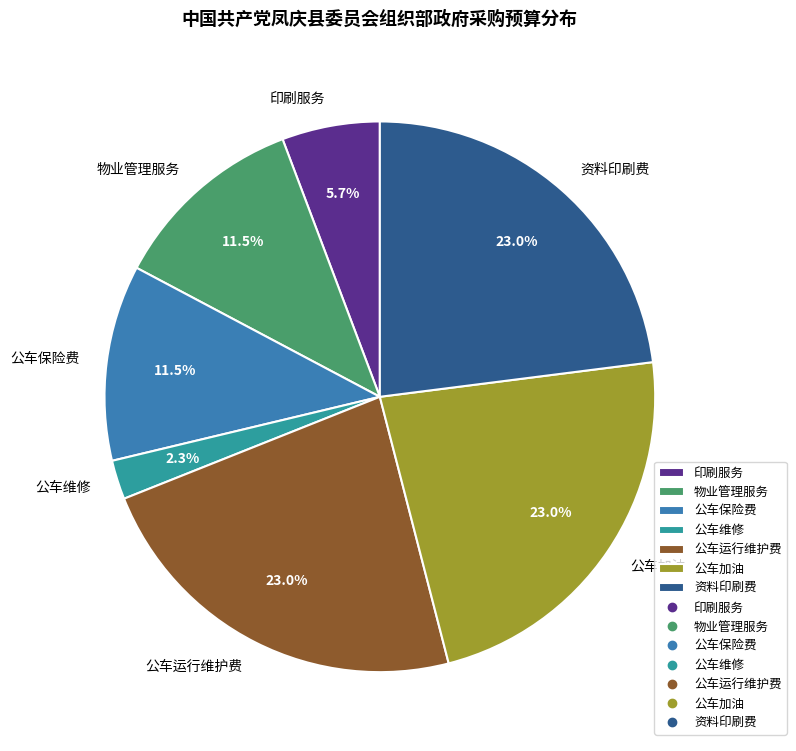

What is the ratio of the value at 公车加油 to the value at 物业管理服务?

2.0